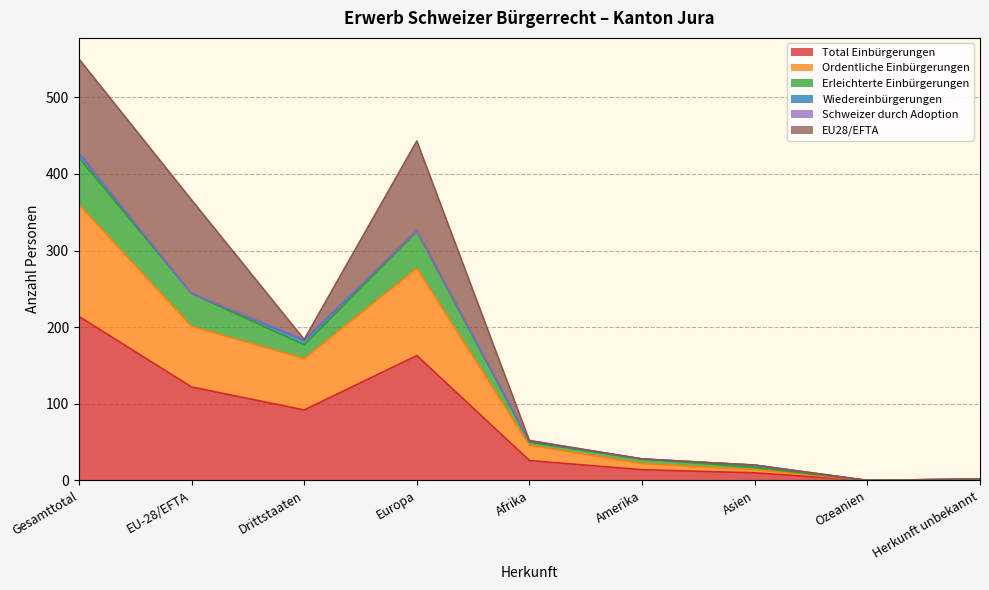

Which category has the highest value in the Total Einbürgerungen series?

Gesamttotal